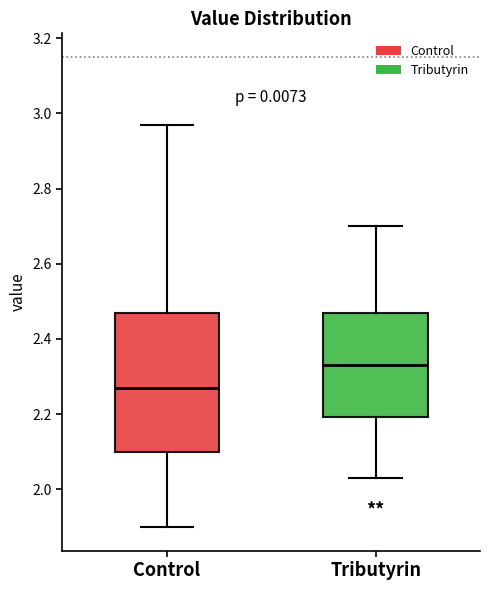

Where is the lower edge of the box for Control on the y-axis? The values are not printed on the chart, so give them approximately, as read against the axis.

2.10